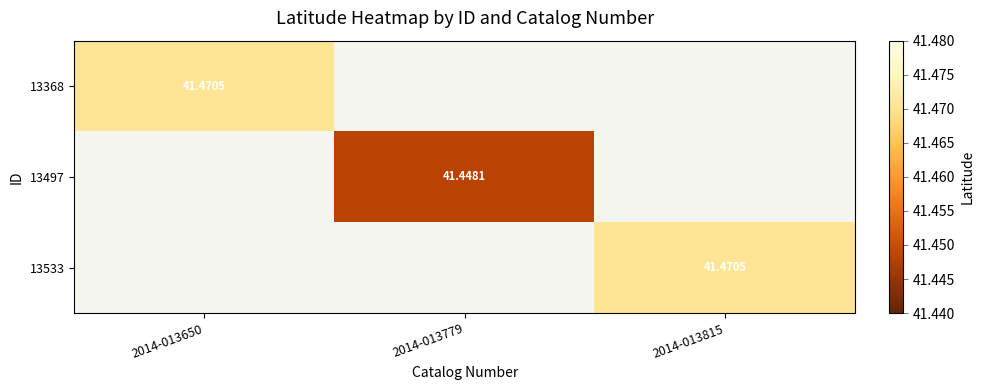

True or false: 13368 has a value of 0.0 at 2014-013779.

True